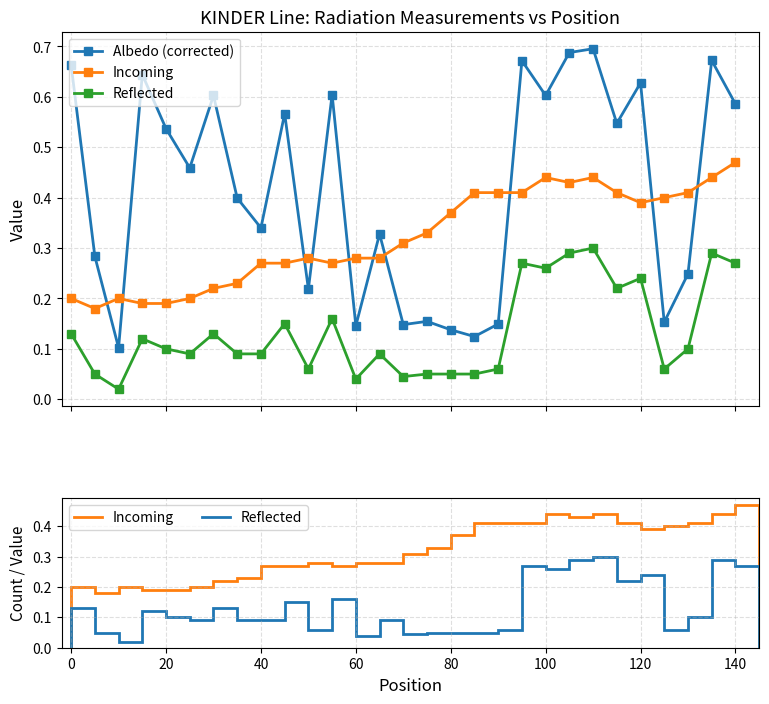

How many series are shown in this chart?

3